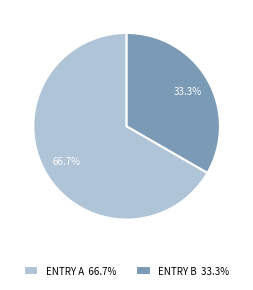

Which category has the smallest portion of the pie?

ENTRY B 33.3%